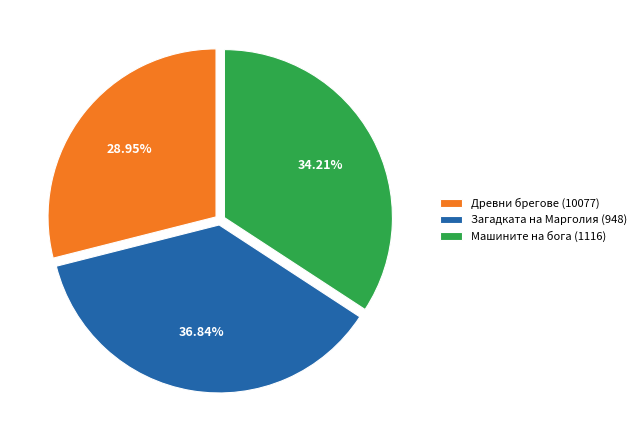

Rank the categories by value from highest to lowest.

Загадката на Марголия (948), Машините на бога (1116), Древни брегове (10077)